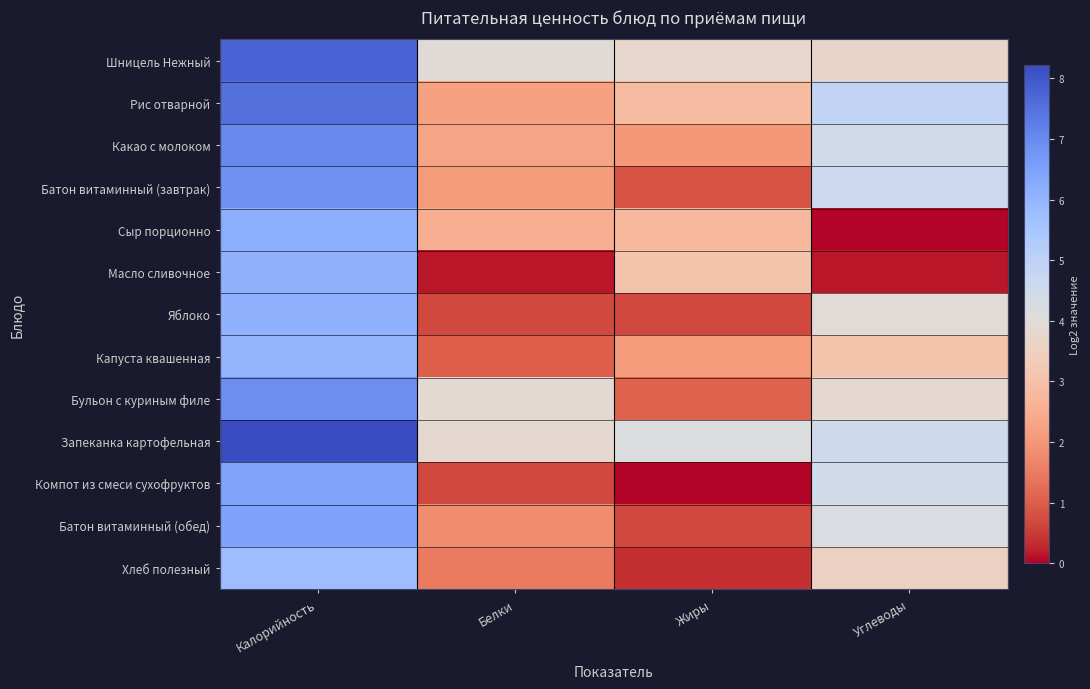

Which has a higher value, Белки or Жиры?

Белки